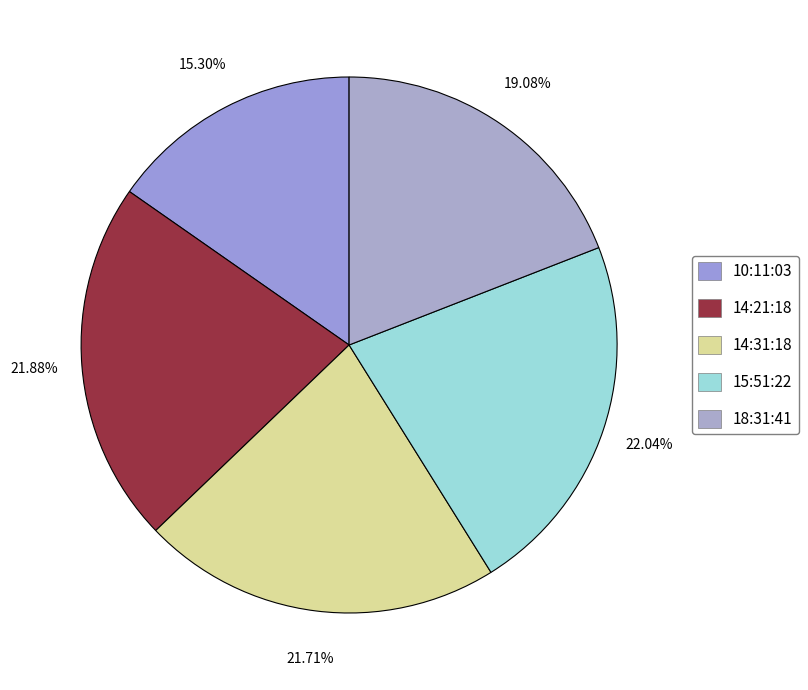

How many segments does this pie chart have?

5